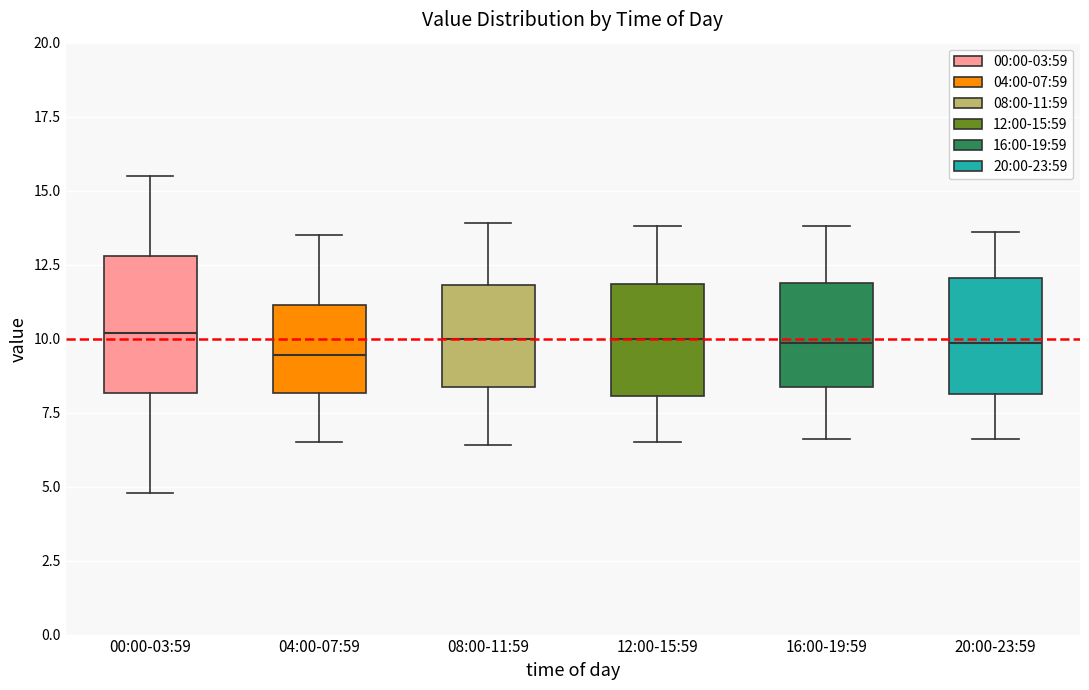

Reading left to right, read every box against the y-axis: the position of its median line, the range the box covers, and the ends of its whiskers. The values are not printed on the chart, so give them approximately, as read against the axis.

00:00-03:59: median 10.0, box 8.0 to 13.0, whiskers 5.0 to 15.5
04:00-07:59: median 9.5, box 8.0 to 11.0, whiskers 6.5 to 13.5
08:00-11:59: median 10.0, box 8.5 to 12.0, whiskers 6.5 to 14.0
12:00-15:59: median 10.0, box 8.0 to 12.0, whiskers 6.5 to 14.0
16:00-19:59: median 10.0, box 8.5 to 12.0, whiskers 6.5 to 14.0
20:00-23:59: median 10.0, box 8.0 to 12.0, whiskers 6.5 to 13.5